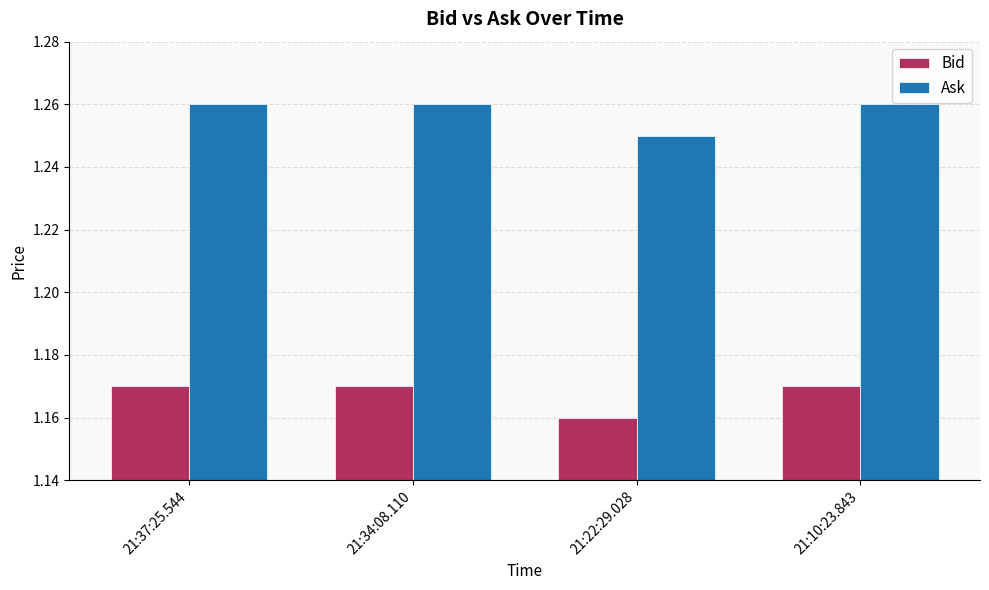

Which series has the largest total across all categories?

Ask